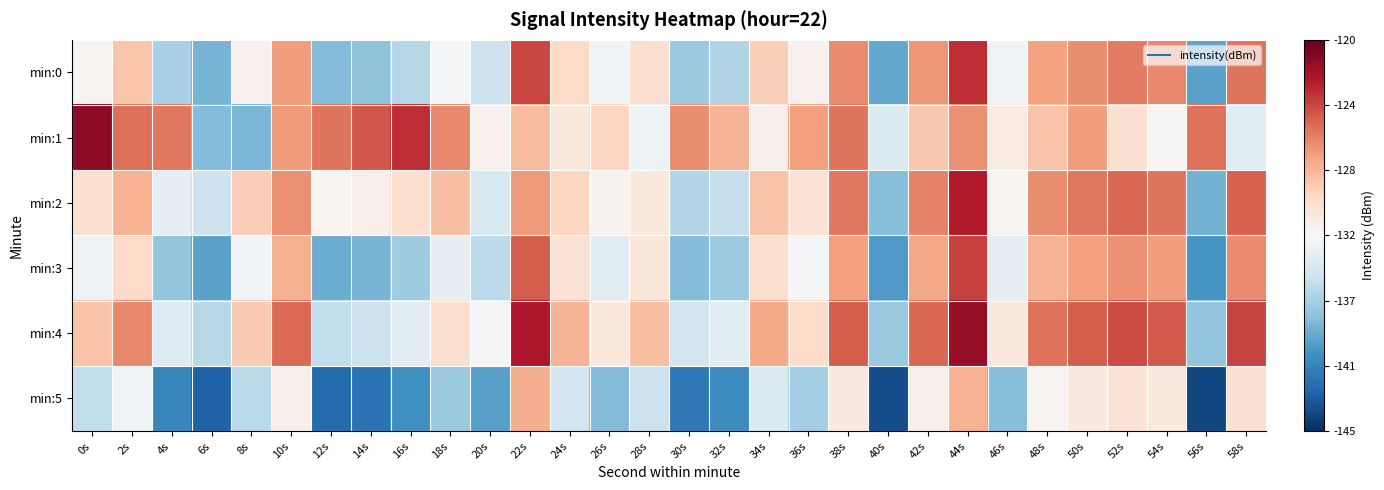

What is the total value across all series at 4s?

-808.3